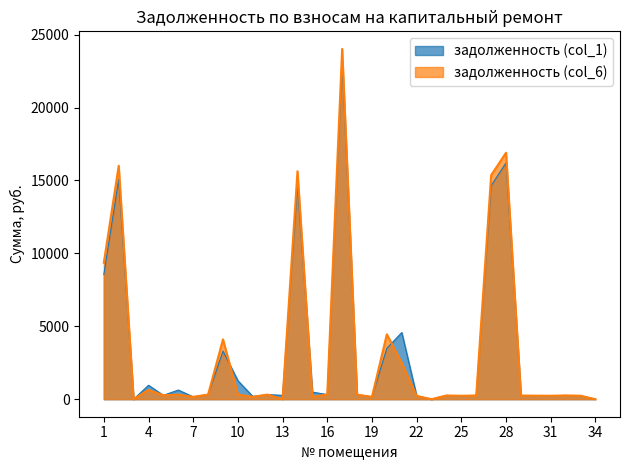

Where is the first local minimum for задолженность (col_1)?

3